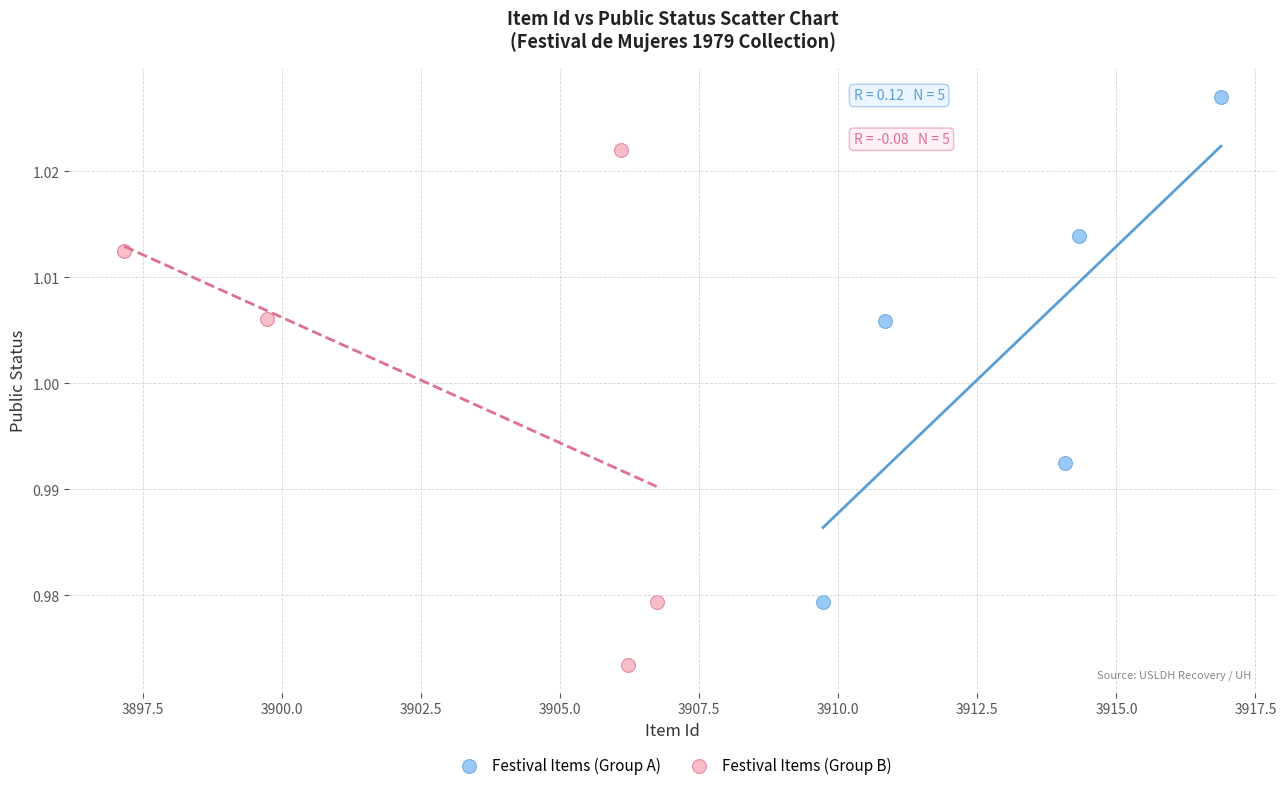

Which series reaches the minimum Y coordinate?

Festival Items (Group B)